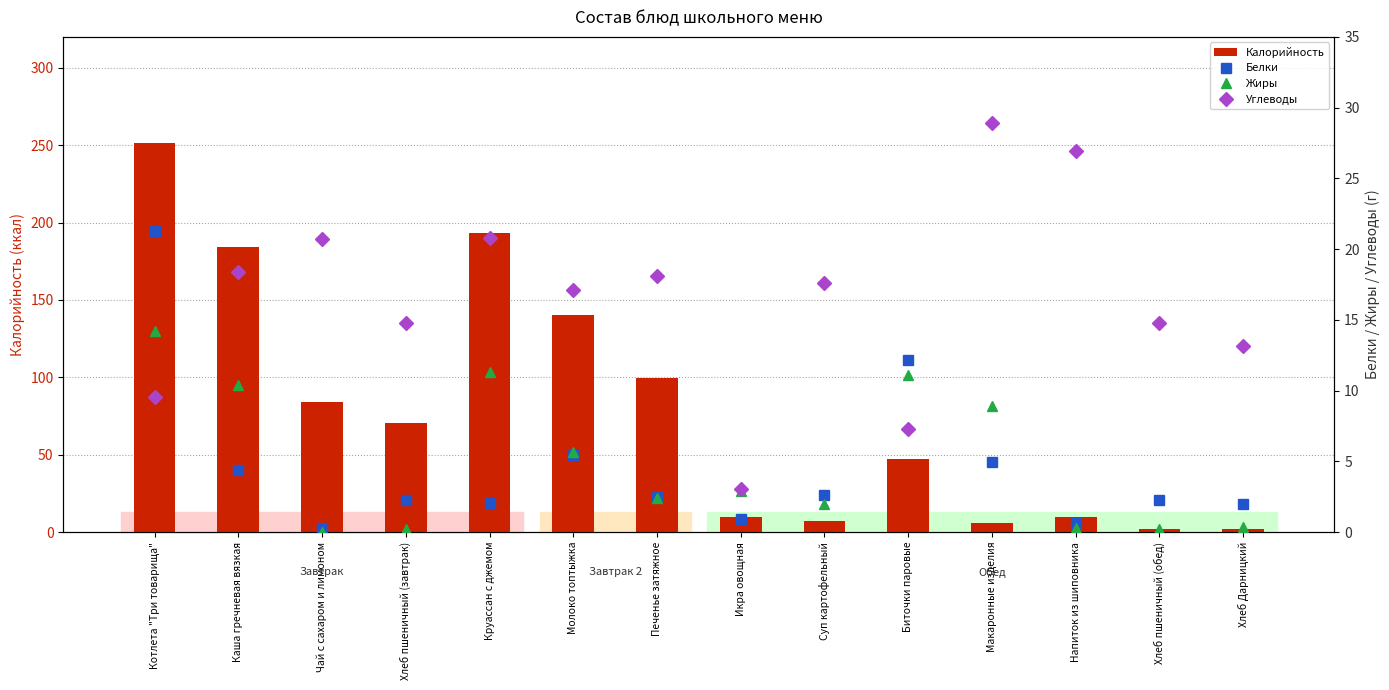

What is the sum of the Белки values at Макаронные изделия and Чай с сахаром и лимоном?

5.2